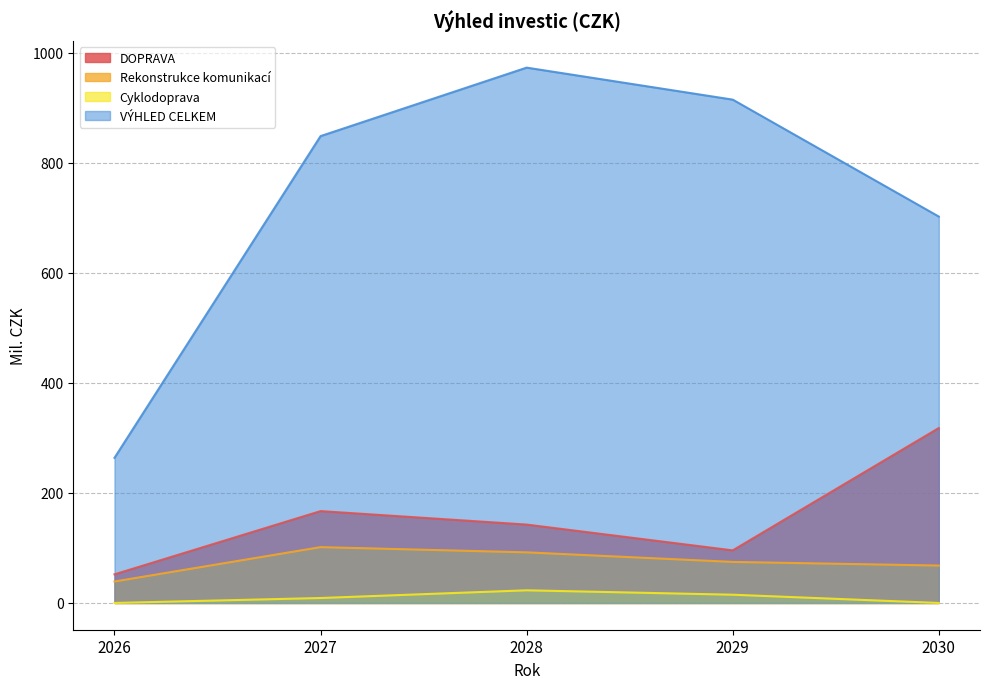

Where is the first local maximum for Cyklodoprava?

2028